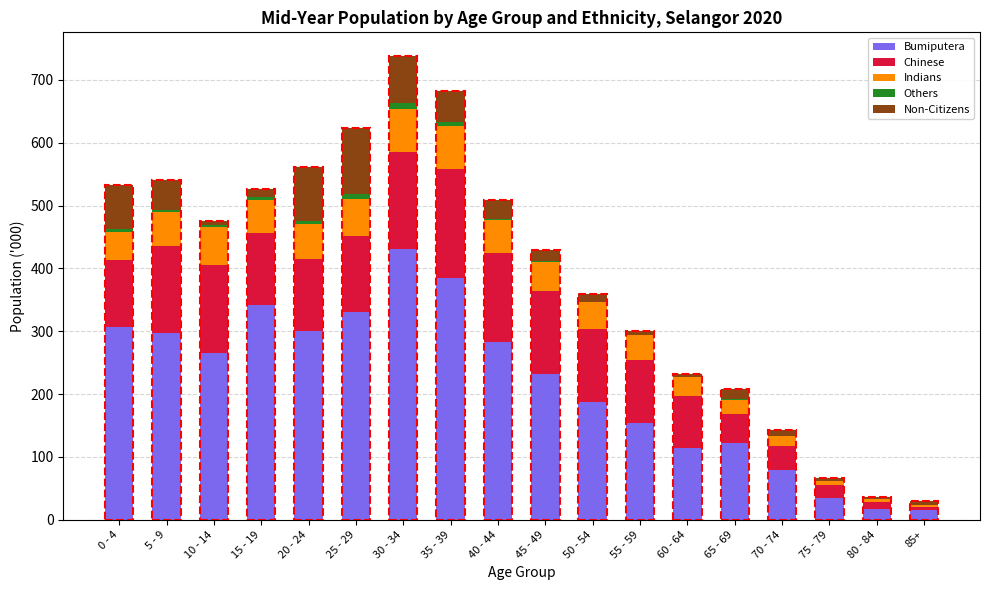

What value does the Bumiputera series have at 80 - 84?

16.9